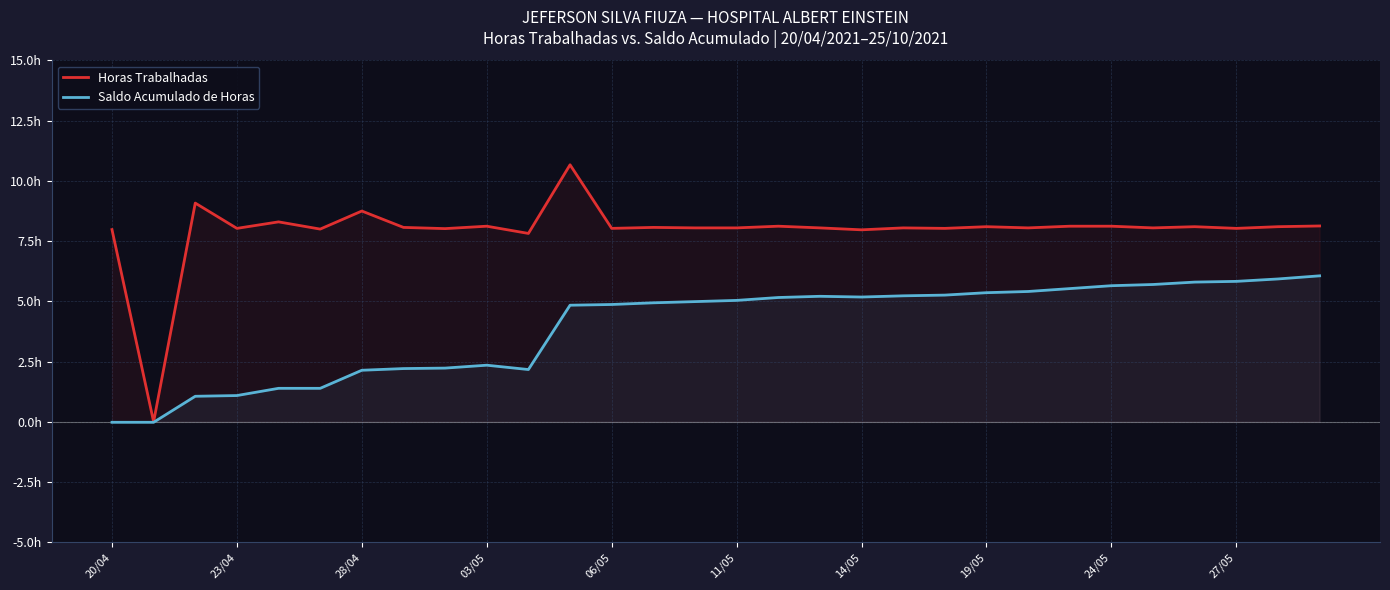

At which category is the sum across all series the highest?

11